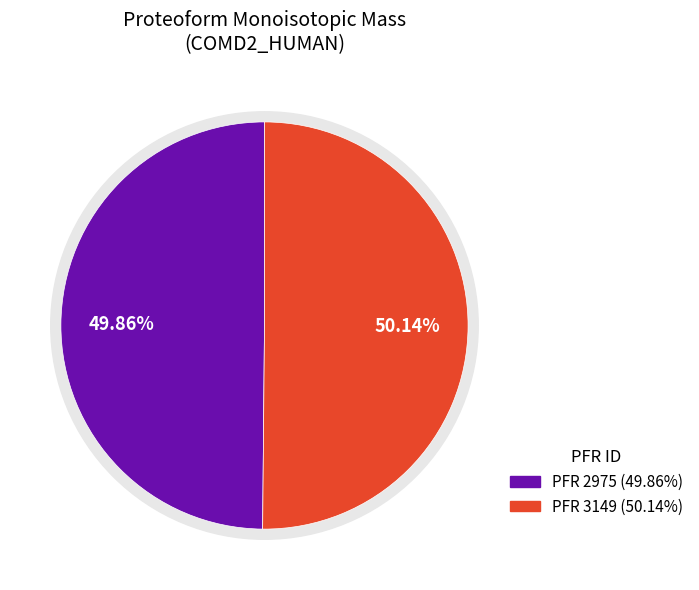

Which has a higher value, 3149 or 2975?

3149